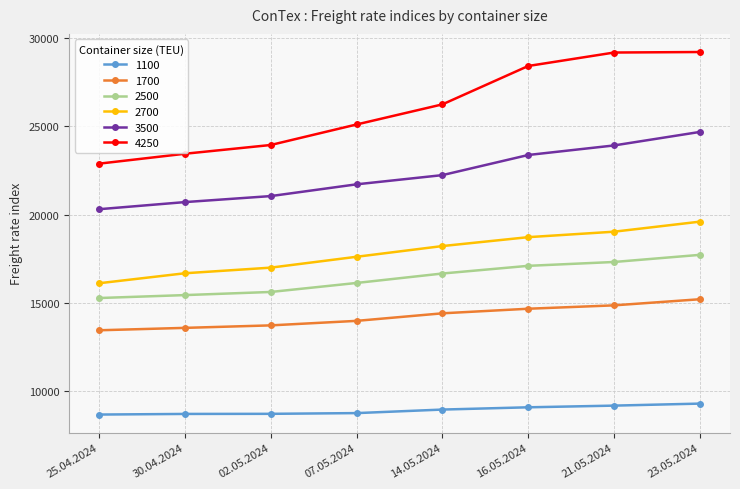

What is the sum of the 2500 values at 23.05.2024 and 21.05.2024?

35043